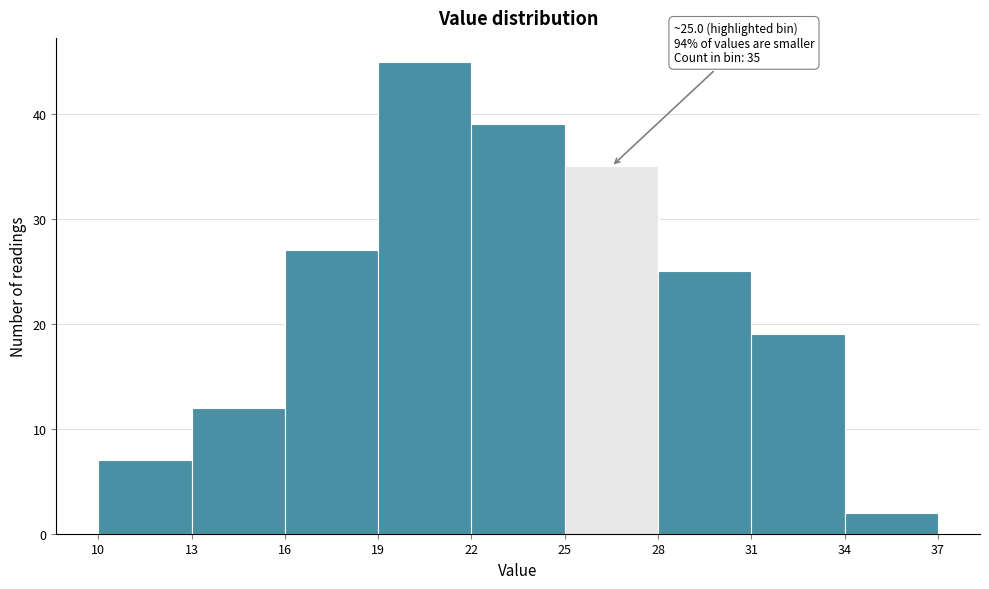

Over which range of the x-axis is the bar tallest?

19 to 22